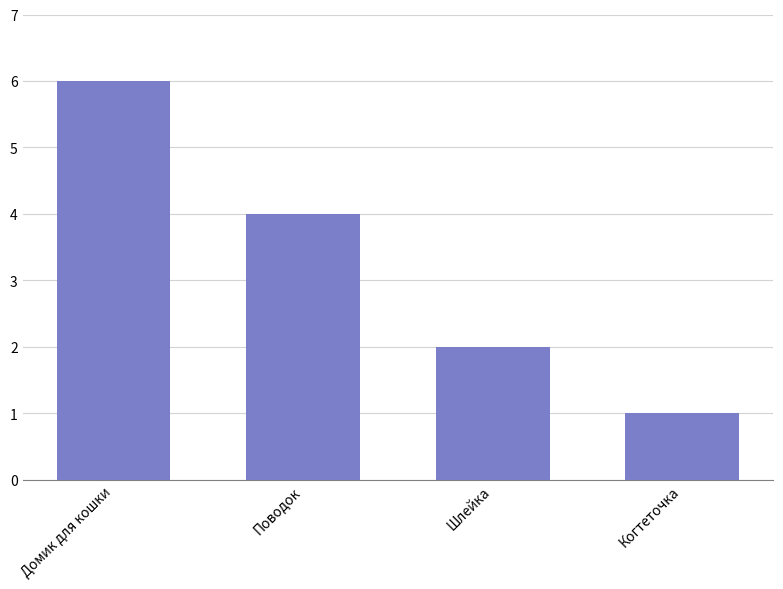

Read the value at Когтеточка.

1